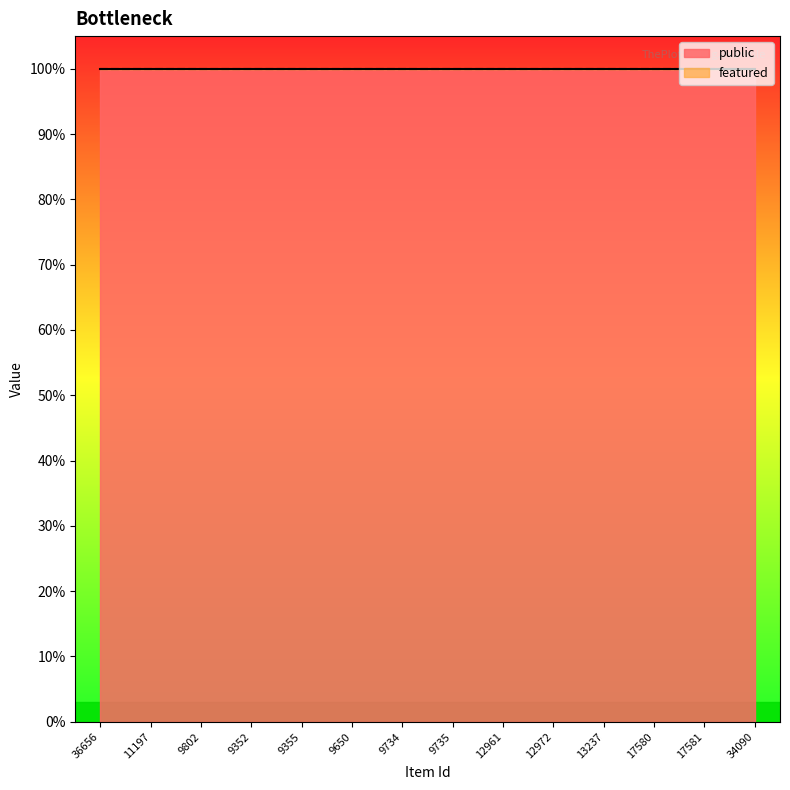

At how many categories does at least one series exceed 0?

14